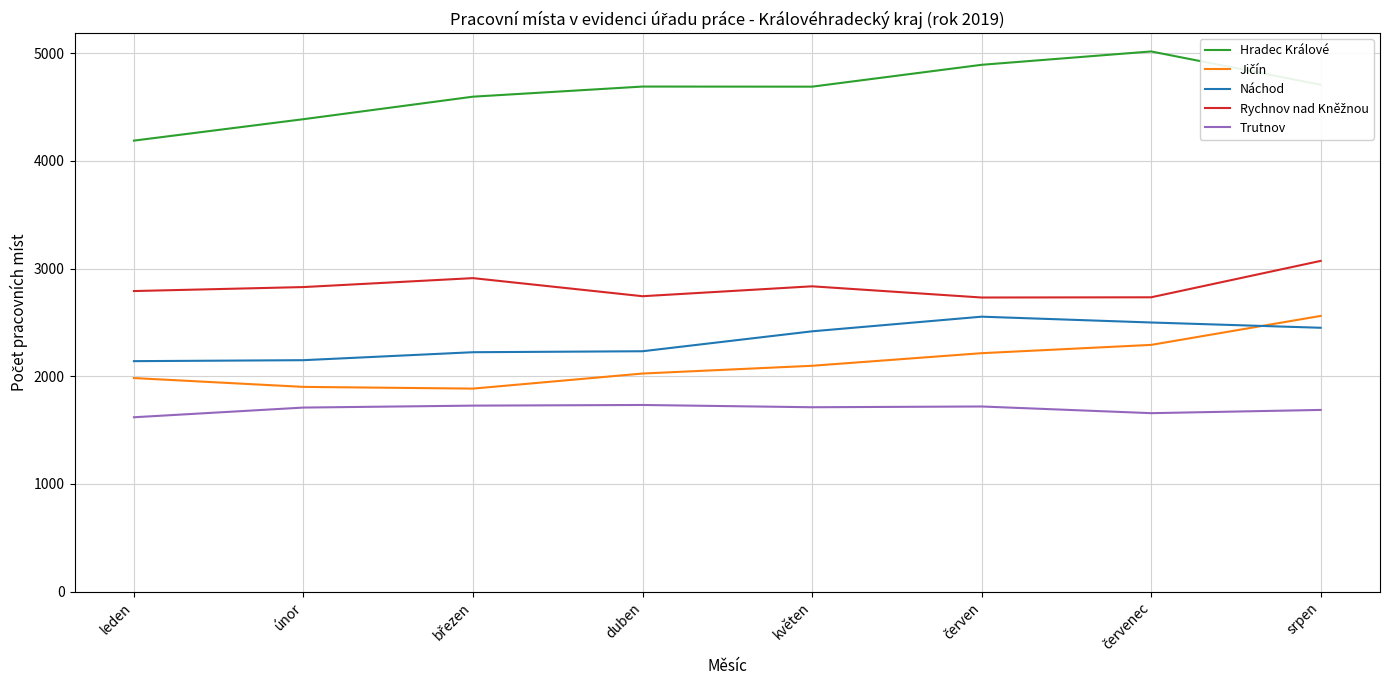

True or false: Hradec Králové has a value of 4188 at leden.

True